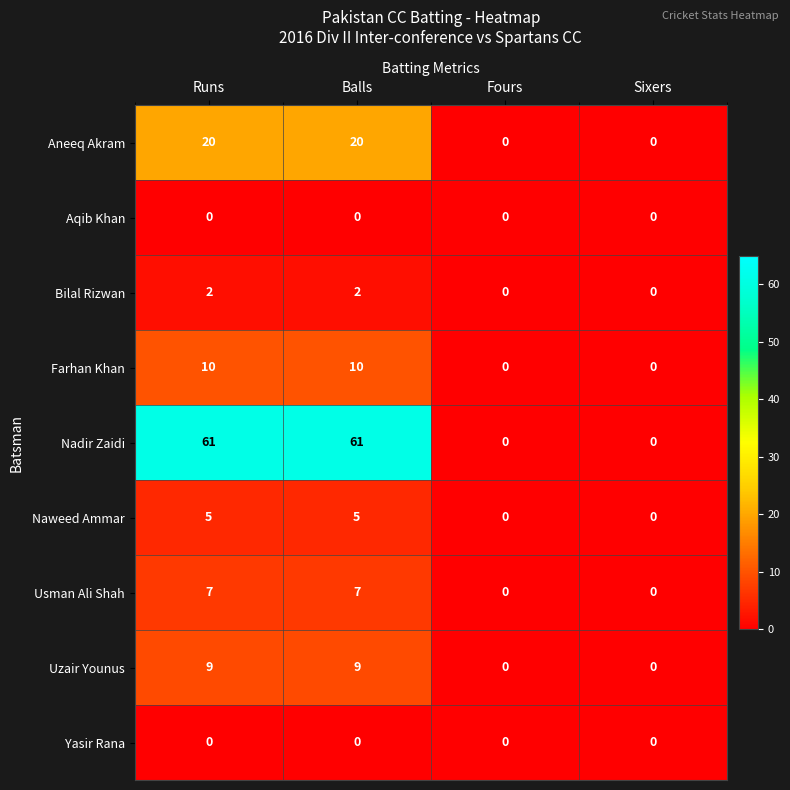

What is the total value across all series at Balls?

114